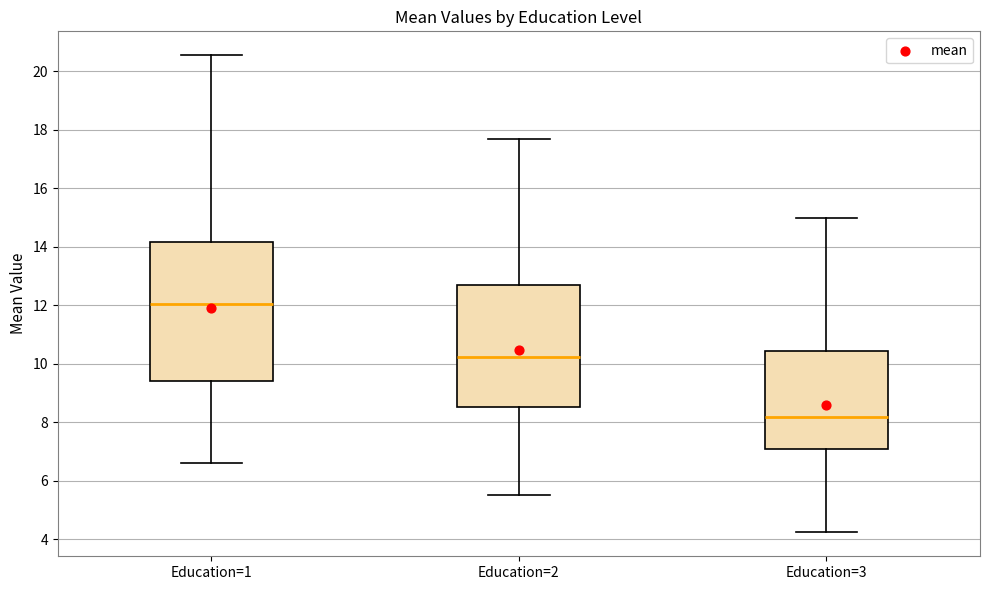

Reading left to right, transcribe this box plot: for each box, give where its median line is, the range the box spans, and where its two whiskers end, as read against the y-axis. The values are not printed on the chart, so give them approximately, as read against the axis.

Education=1: median 12.0, box 9.4 to 14.2, whiskers 6.6 to 20.6
Education=2: median 10.2, box 8.6 to 12.6, whiskers 5.6 to 17.6
Education=3: median 8.2, box 7.0 to 10.4, whiskers 4.2 to 15.0